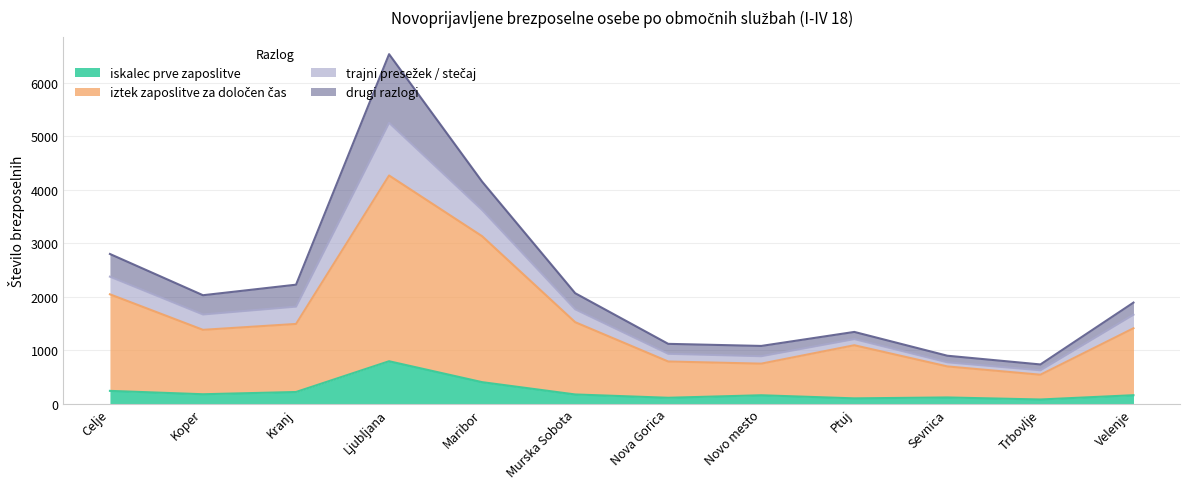

At which label does trajni presežek / stečaj first exceed 2026?

Celje